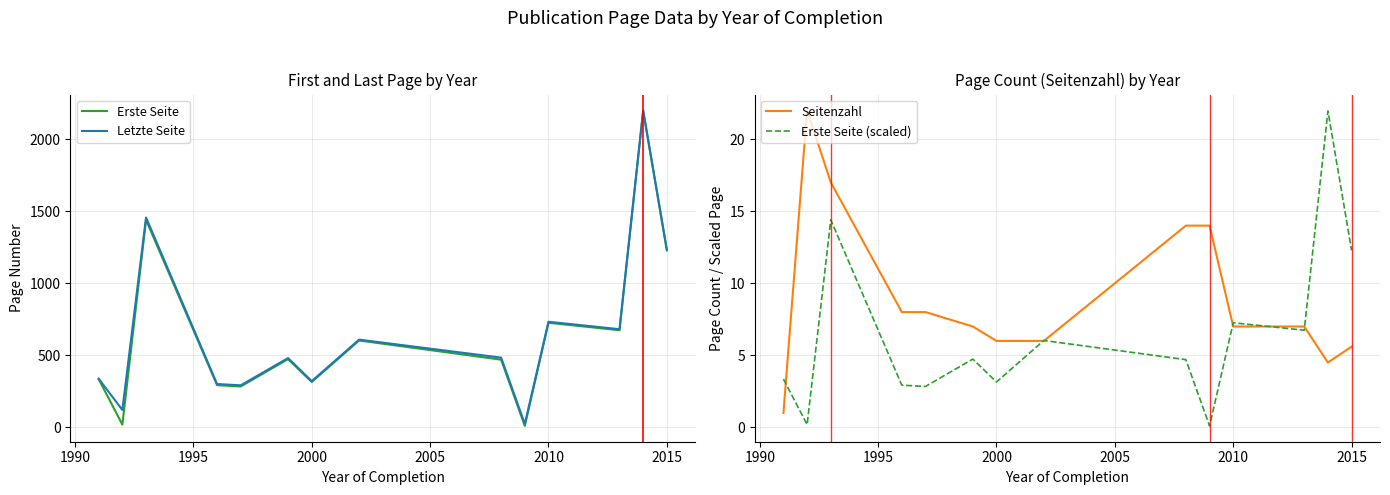

What is the maximum value for Letzte Seite?

2200.5